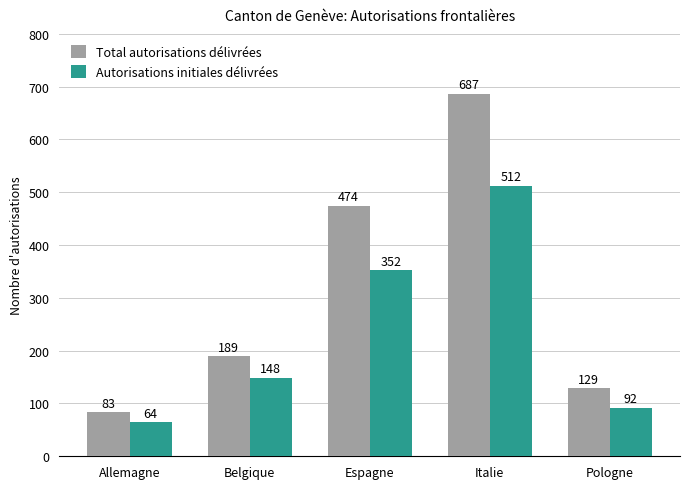

What is the spread (max minus min) of values at Italie?

175